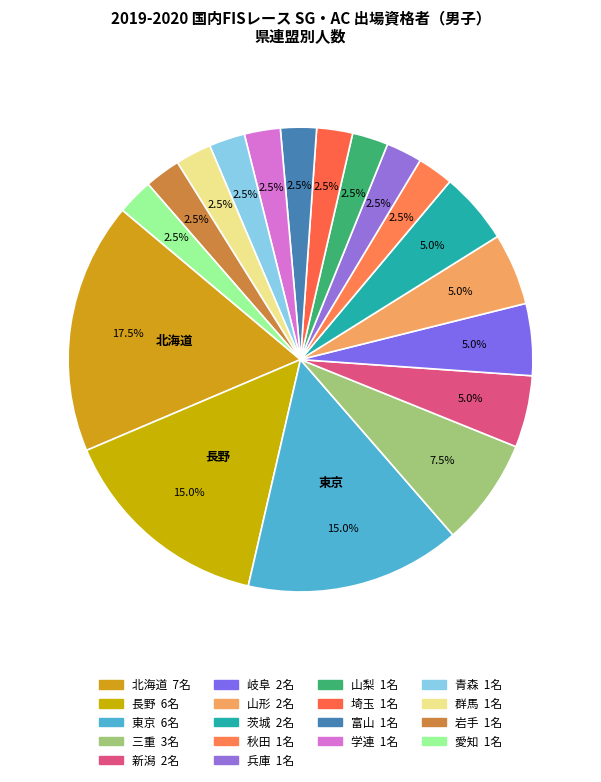

The 北海道 slice represents 30% of the pie. True or false?

False